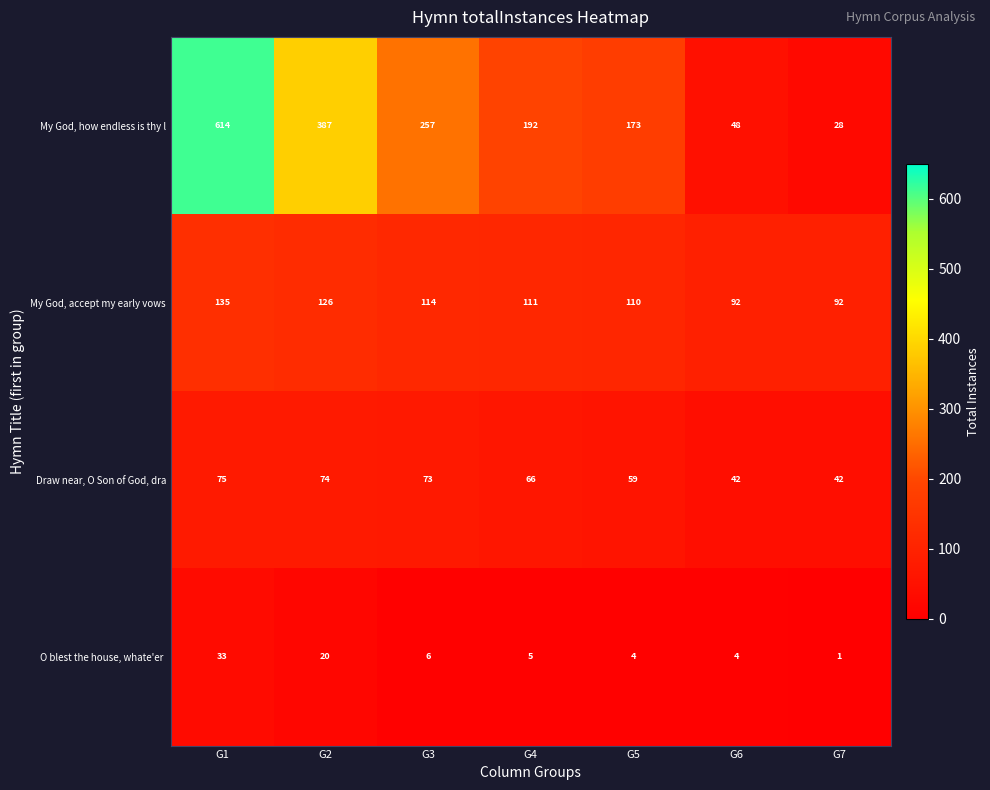

At which label is My God, accept my early vows closest to 113?

G3